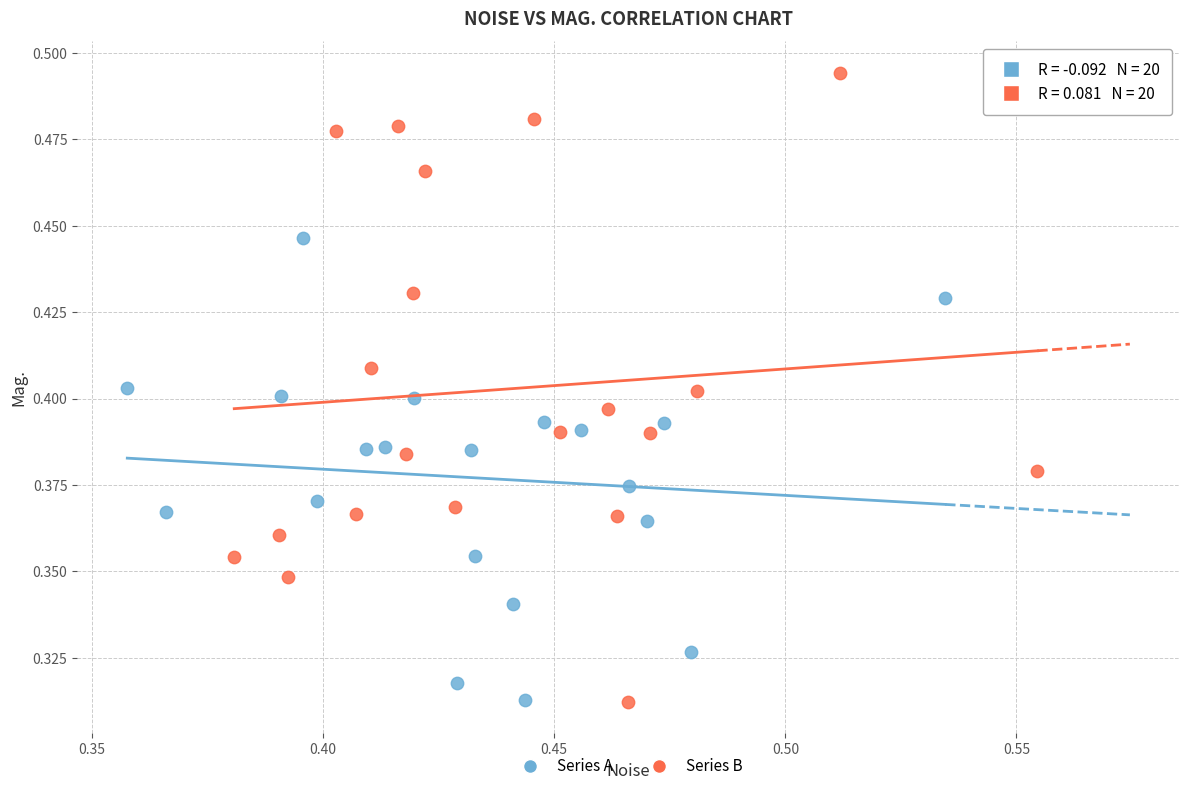

Which series has the widest spread of Y values?

Series B